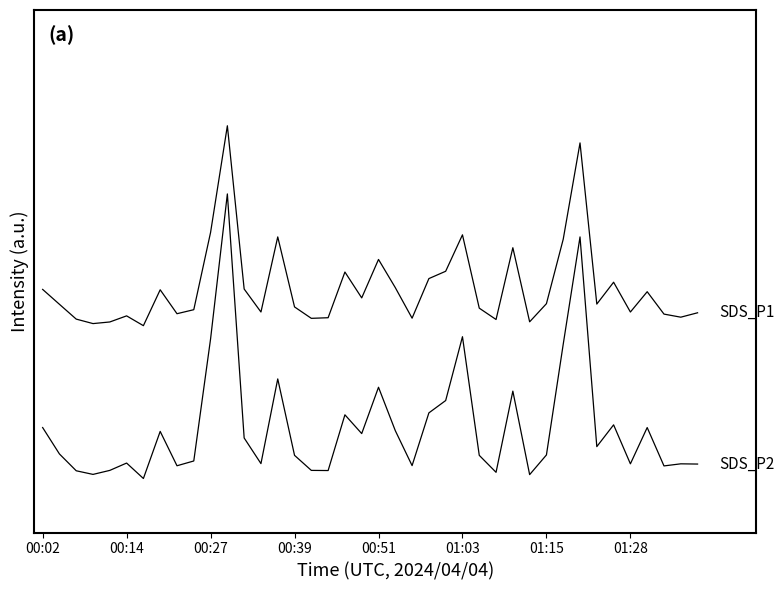

Does the chart have visible grid lines?

No